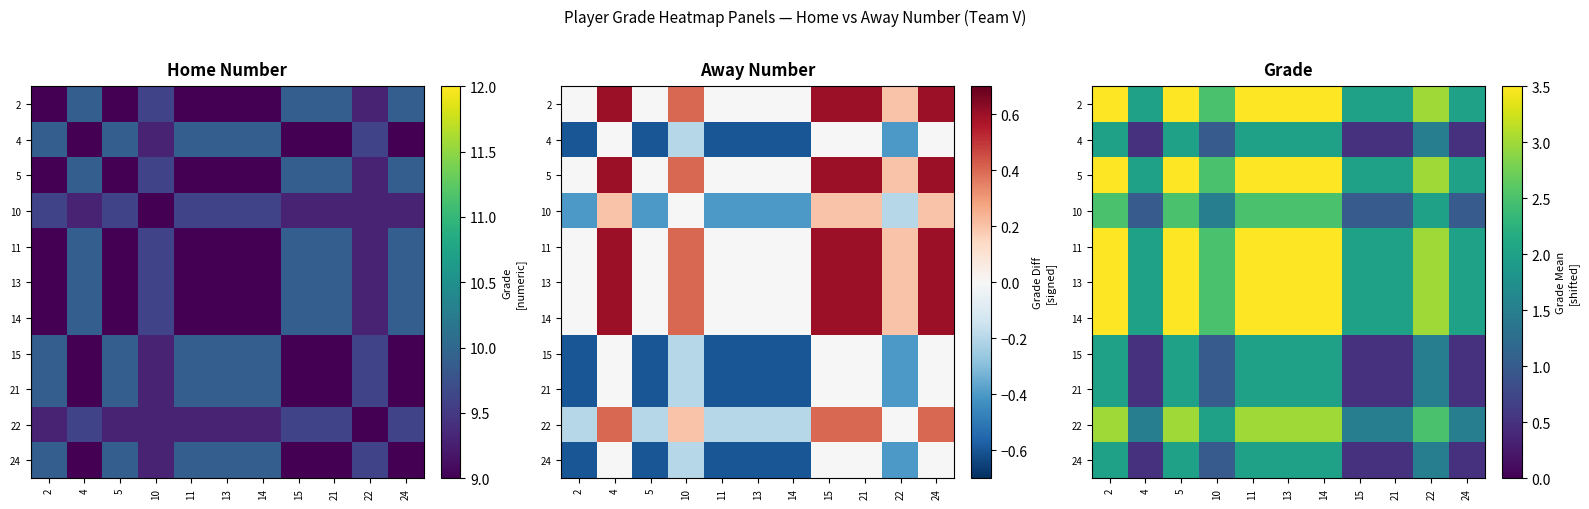

List the labels in order of 13 value, largest first.

2, 5, 11, 13, 14, 22, 10, 4, 15, 21, 24